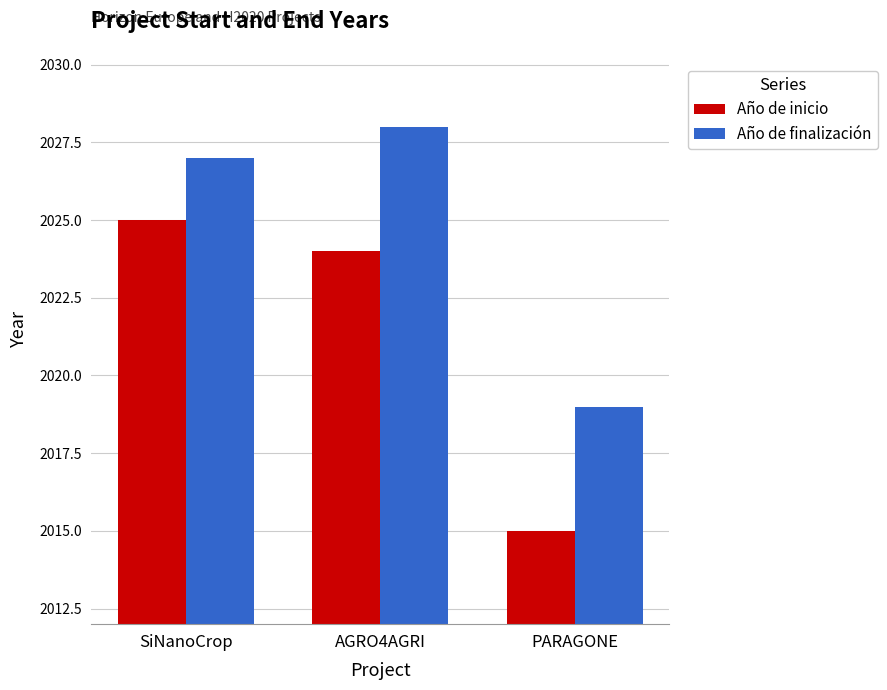

What value does the Año de inicio series have at AGRO4AGRI, to the nearest 10?

2020